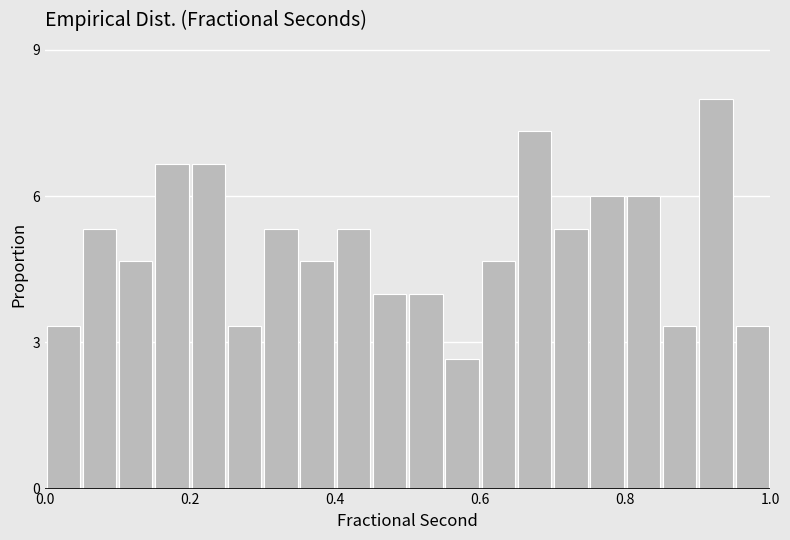

Around what value on the x-axis is the tallest bar? Give the approximate position of its centre, as read against the axis.

0.92